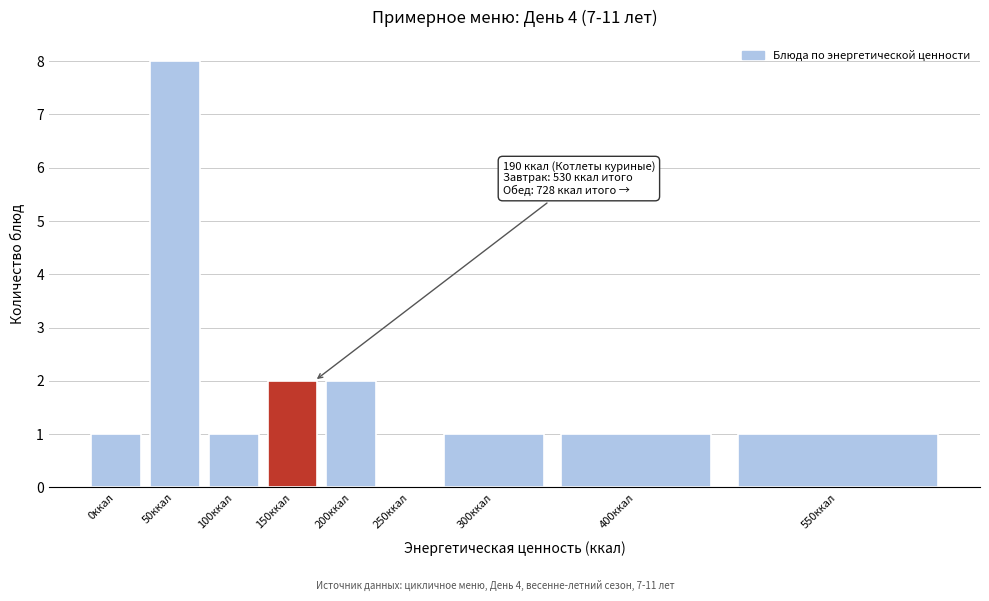

Reading left to right, list all the values displayed in this chart.

0ккал=1	50ккал=8	100ккал=1	150ккал=2	200ккал=2	250ккал=0	300ккал=1	400ккал=1	550ккал=1